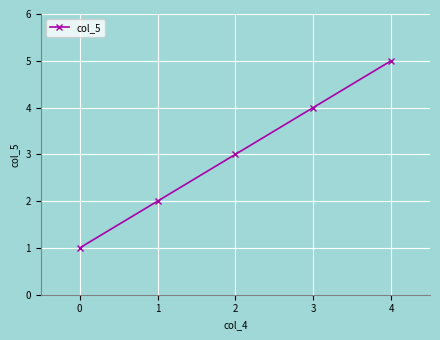

What is the sum of all values?

15